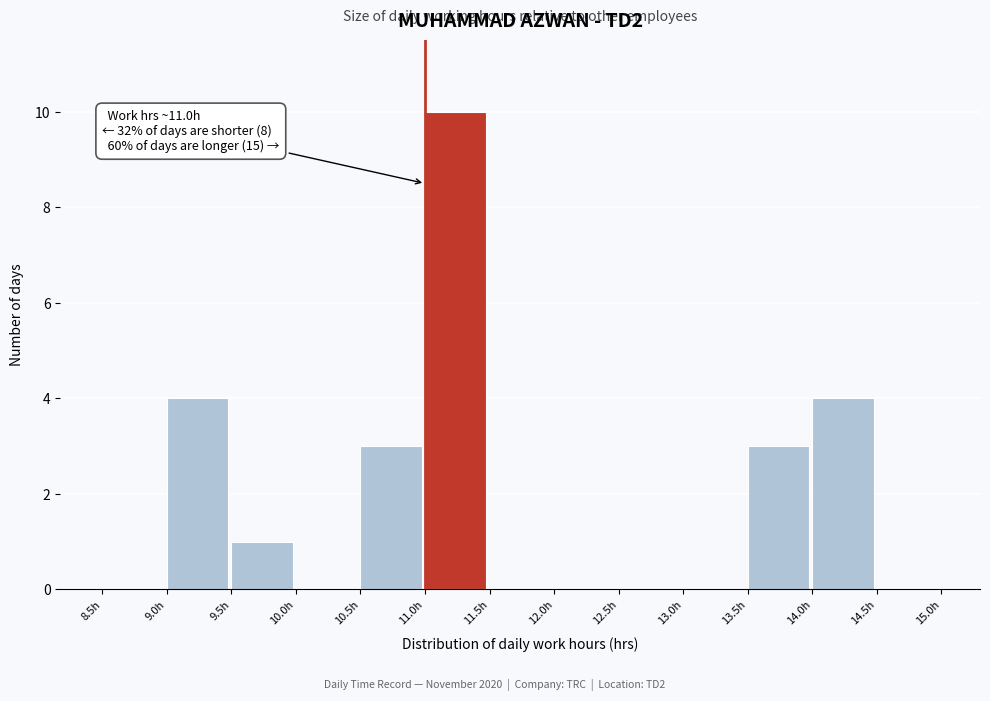

Which range on the x-axis has the tallest bar?

11.0 to 11.5